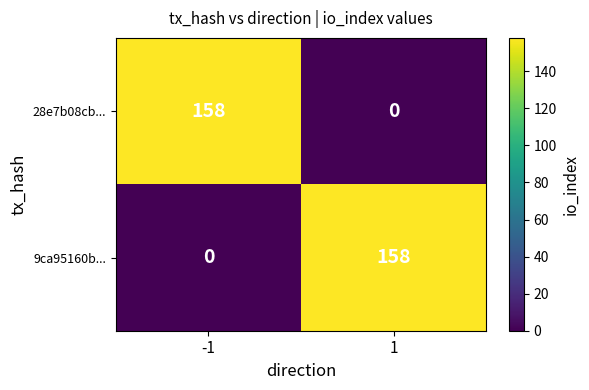

How many data points does each series have?

2